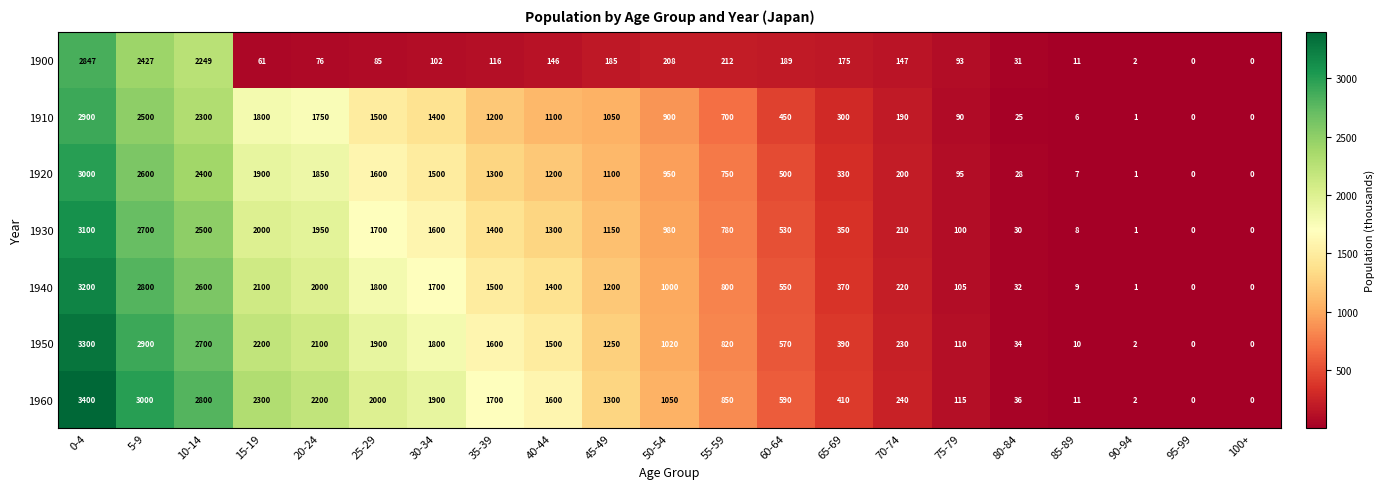

At 35-39, list the series in order from smallest to largest.

1900, 1910, 1920, 1930, 1940, 1950, 1960